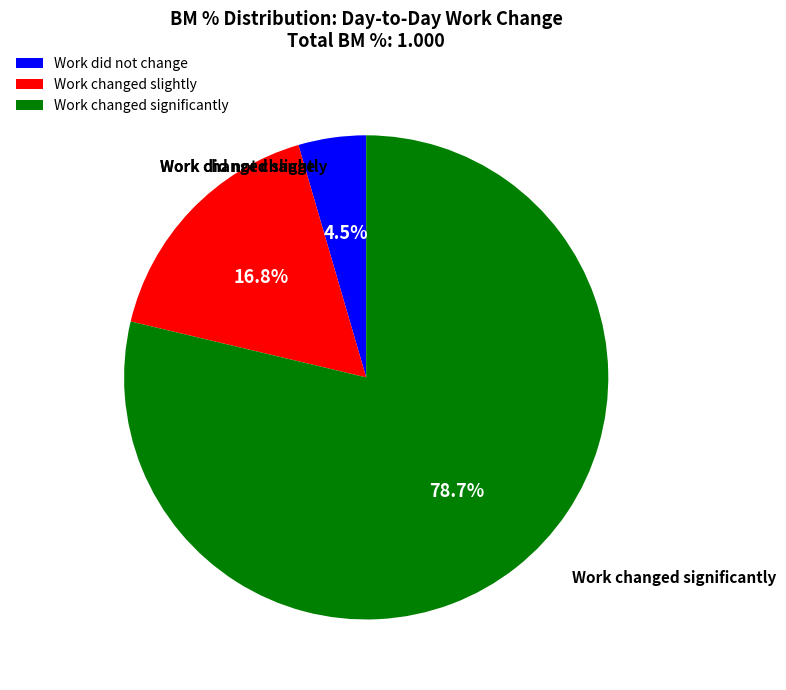

Rank the categories by value from lowest to highest.

Work did not change, Work changed slightly, Work changed significantly